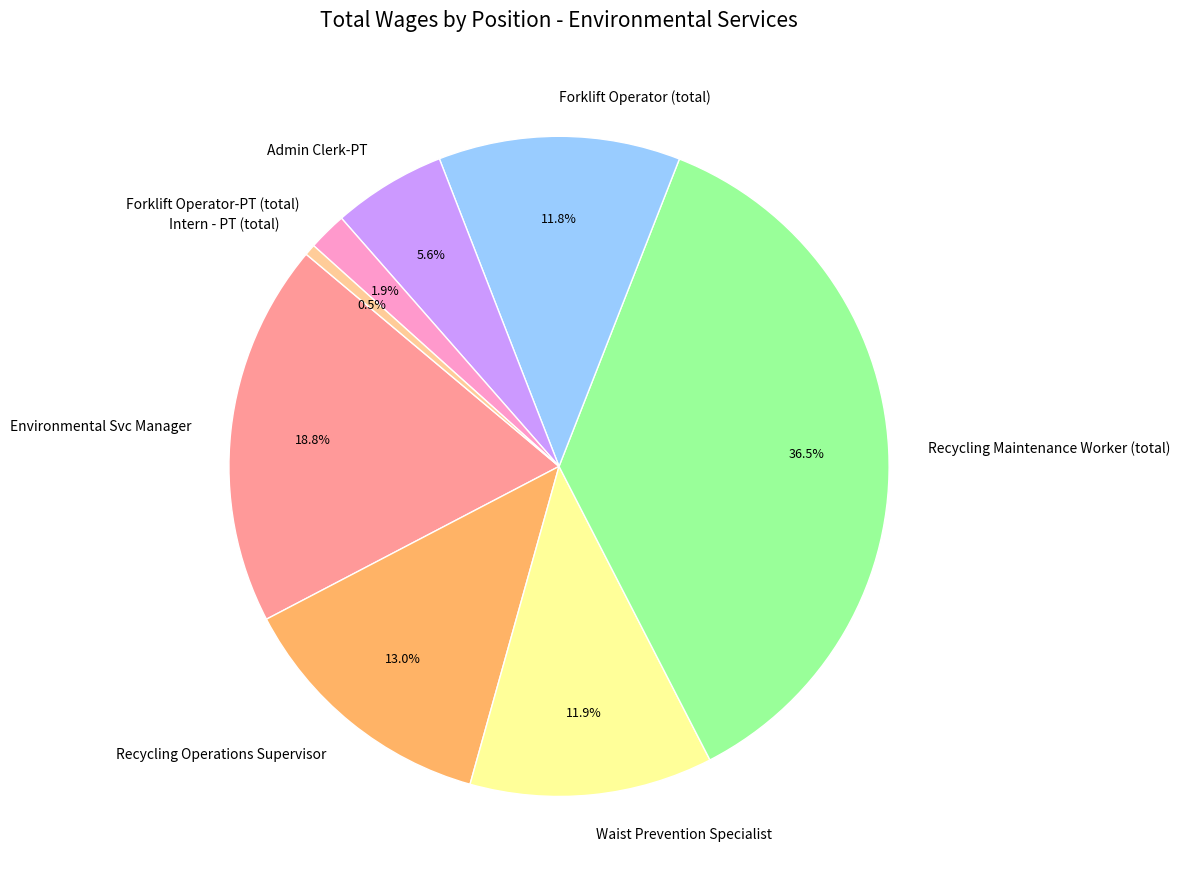

What percentage is NOT represented by Forklift Operator (total)?

88.2%